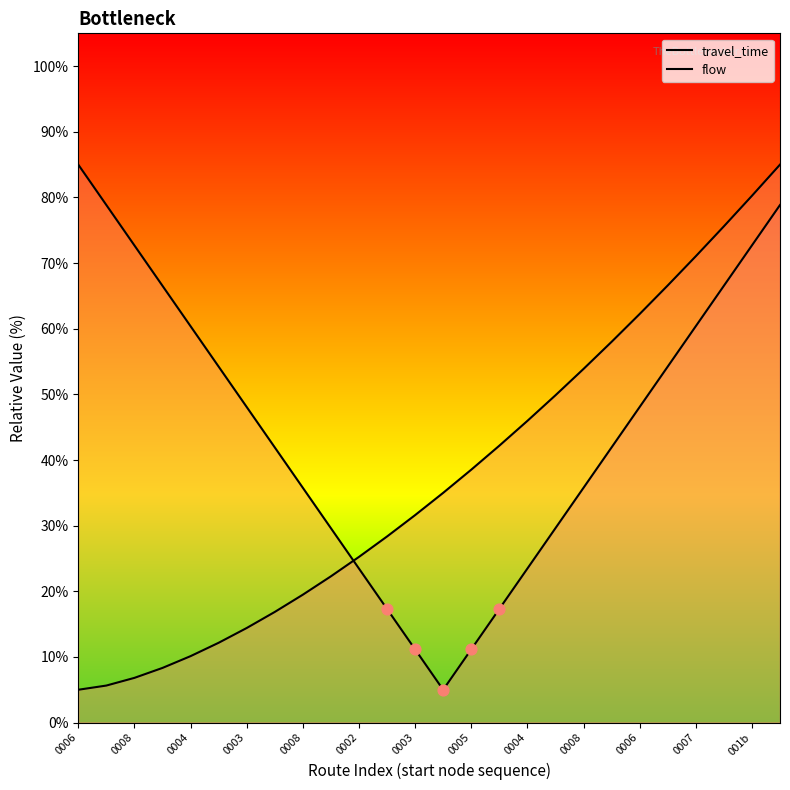

What are all the series names shown in the legend?

travel_time, flow